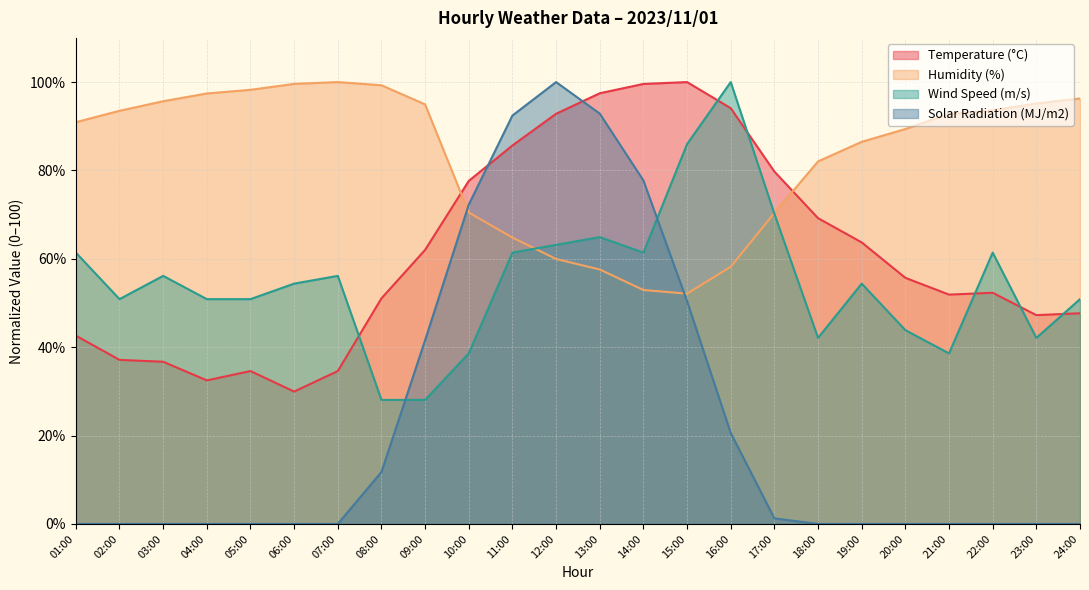

Reading left to right, list all the values displayed in this chart.

Temperature (°C): 01:00=42.6	02:00=37.1	03:00=36.7	04:00=32.5	05:00=34.6	06:00=30.0	07:00=34.6	08:00=51.1	09:00=62.0	10:00=77.6	11:00=85.7	12:00=92.8	13:00=97.5	14:00=99.6	15:00=100.0	16:00=94.1	17:00=79.7	18:00=69.2	19:00=63.7	20:00=55.7	21:00=51.9	22:00=52.3	23:00=47.3	24:00=47.7
Humidity (%): 01:00=90.9	02:00=93.5	03:00=95.7	04:00=97.4	05:00=98.2	06:00=99.6	07:00=100.0	08:00=99.3	09:00=94.9	10:00=70.5	11:00=64.8	12:00=60.0	13:00=57.6	14:00=52.9	15:00=52.1	16:00=58.2	17:00=70.4	18:00=82.0	19:00=86.5	20:00=89.4	21:00=92.8	22:00=93.6	23:00=95.1	24:00=96.3
Wind Speed (m/s): 01:00=61.4	02:00=50.9	03:00=56.1	04:00=50.9	05:00=50.9	06:00=54.4	07:00=56.1	08:00=28.1	09:00=28.1	10:00=38.6	11:00=61.4	12:00=63.2	13:00=64.9	14:00=61.4	15:00=86.0	16:00=100.0	17:00=70.2	18:00=42.1	19:00=54.4	20:00=43.9	21:00=38.6	22:00=61.4	23:00=42.1	24:00=50.9
Solar Radiation (MJ/m2): 01:00=0.0	02:00=0.0	03:00=0.0	04:00=0.0	05:00=0.0	06:00=0.0	07:00=0.0	08:00=11.8	09:00=41.6	10:00=72.3	11:00=92.4	12:00=100.0	13:00=92.9	14:00=77.7	15:00=50.4	16:00=20.6	17:00=1.3	18:00=0.0	19:00=0.0	20:00=0.0	21:00=0.0	22:00=0.0	23:00=0.0	24:00=0.0